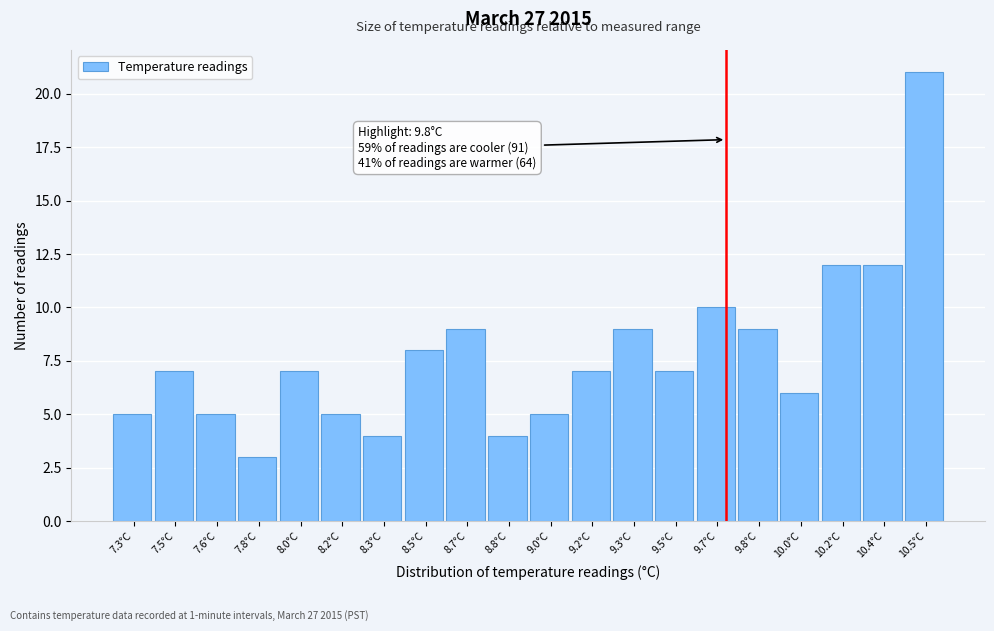

Reading right to left, list all the values displayed in this chart.

10.5°C=21	10.4°C=12	10.2°C=12	10.0°C=6	9.8°C=9	9.7°C=10	9.5°C=7	9.3°C=9	9.2°C=7	9.0°C=5	8.8°C=4	8.7°C=9	8.5°C=8	8.3°C=4	8.2°C=5	8.0°C=7	7.8°C=3	7.6°C=5	7.5°C=7	7.3°C=5